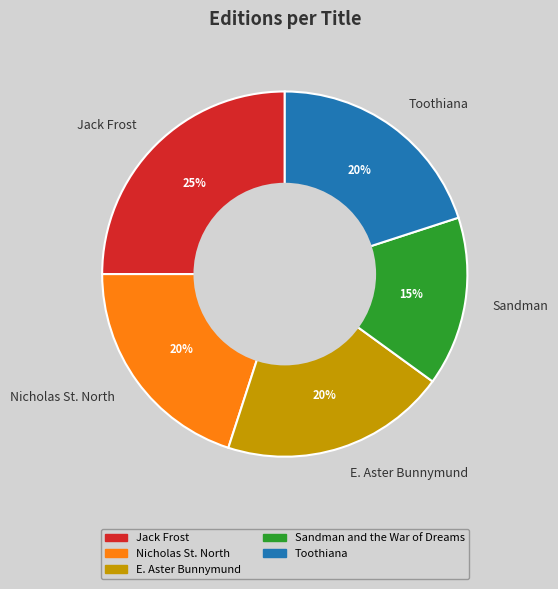

How many segments does this pie chart have?

5